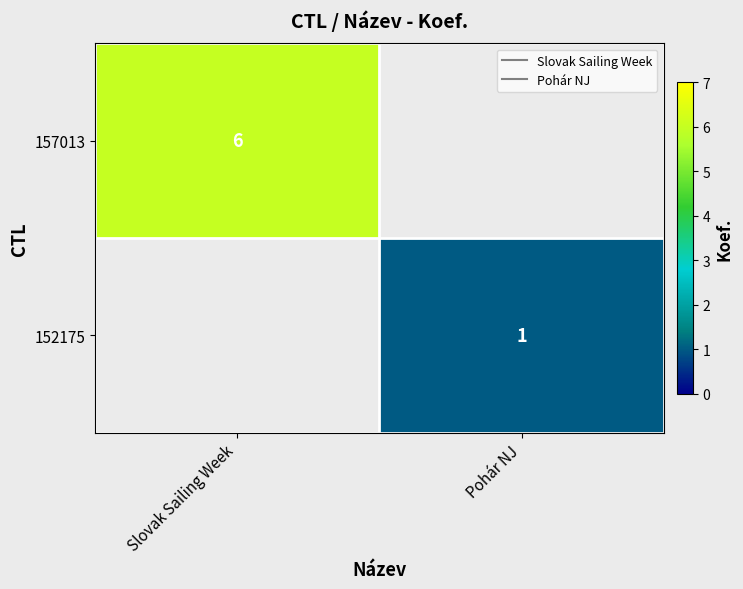

What is the highest value of the 157013 series?

6.0